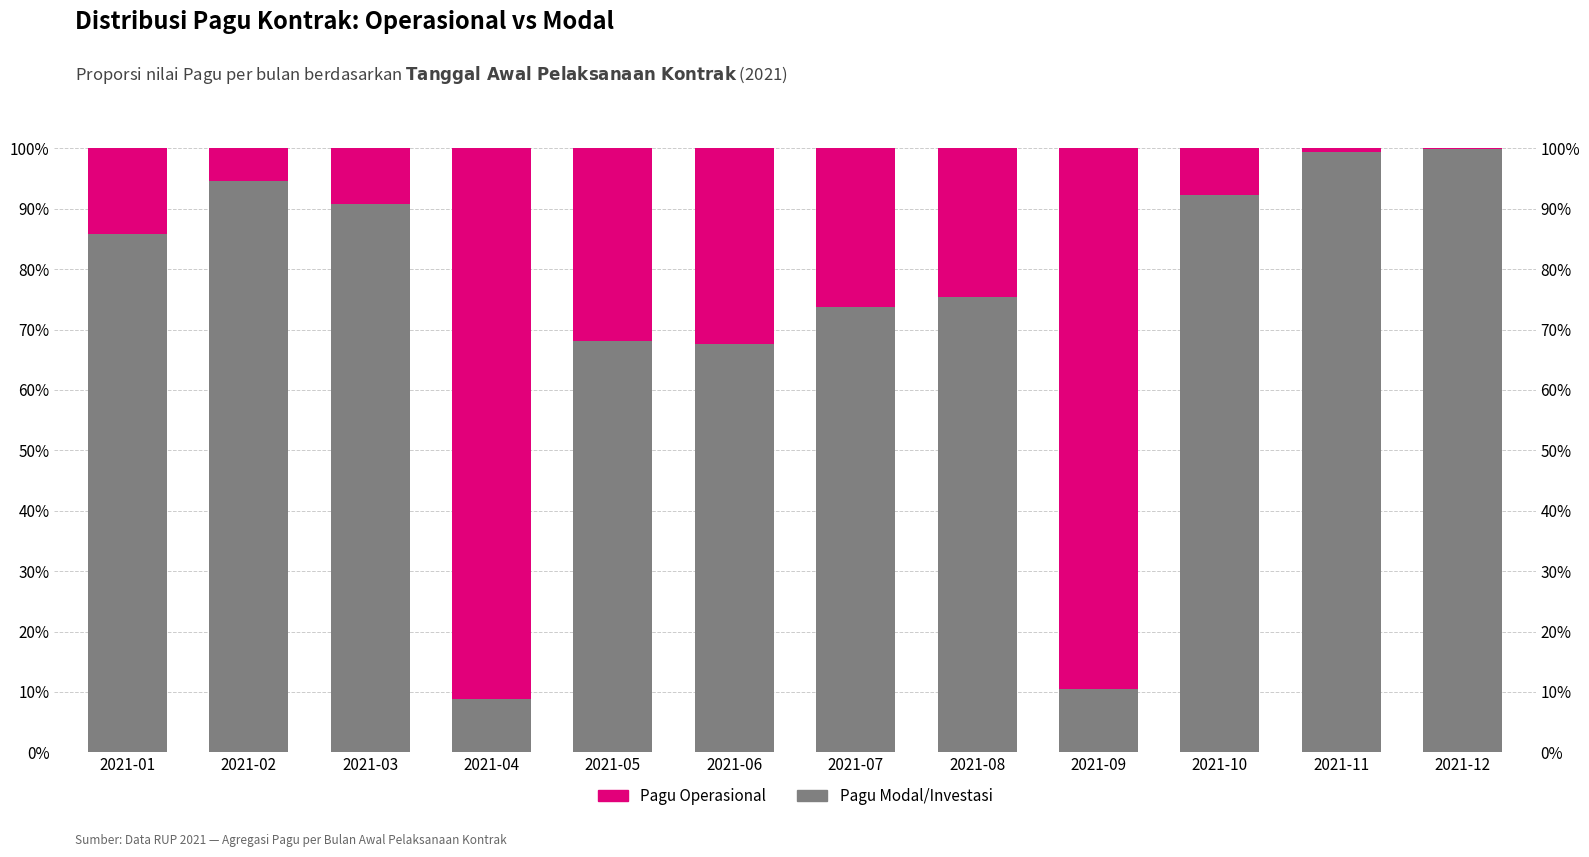

Between 2021-07 and 2021-12, which is larger?

2021-12